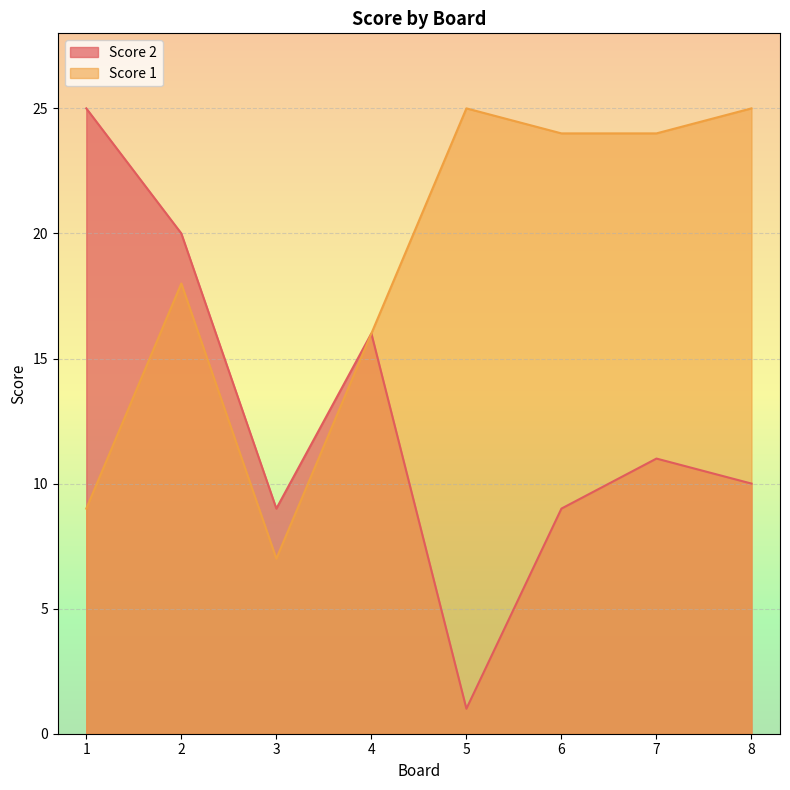

What is the value of the Score 1 point at the 5th from the left?

25